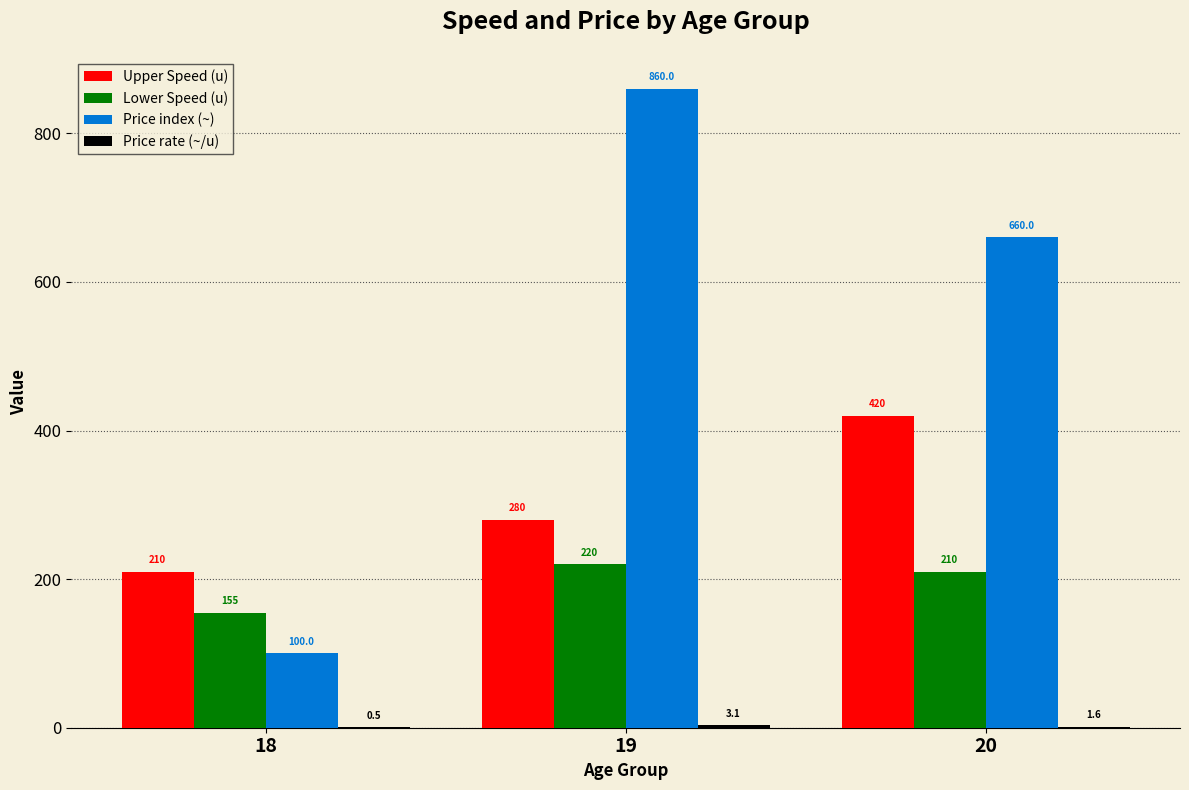

What is the sum of all Upper Speed (u) values?

910.0